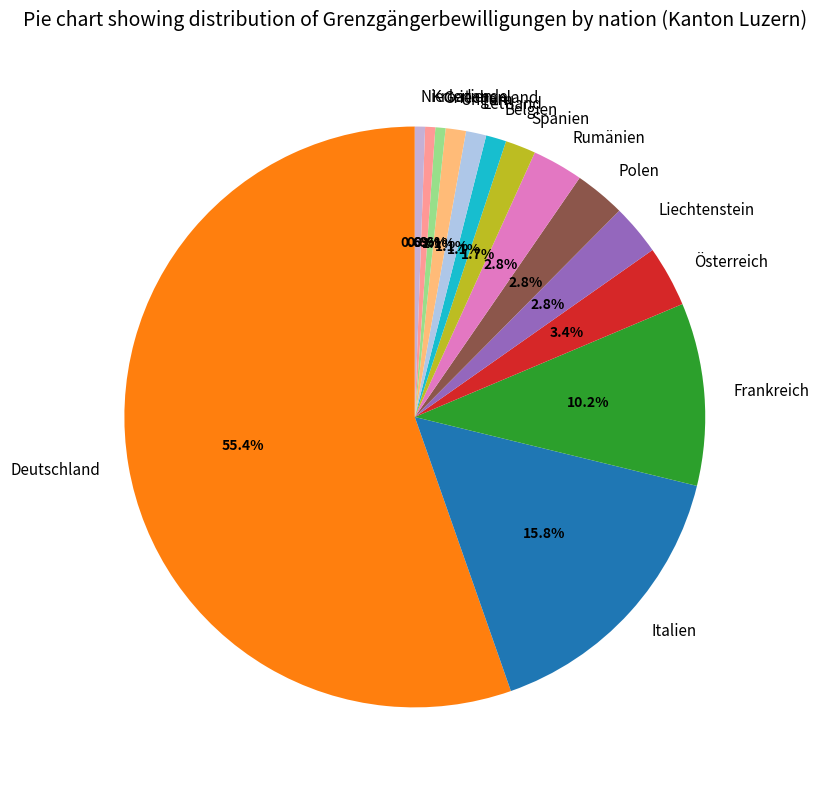

What is the ratio of the value at Niederlande to the value at Liechtenstein?

0.2